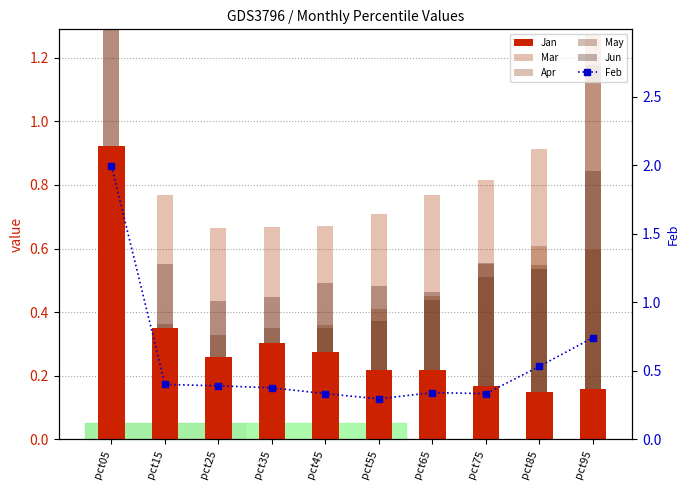

List the series in order of their peak value, highest first.

Feb, Jun, Mar, May, Jan, Apr